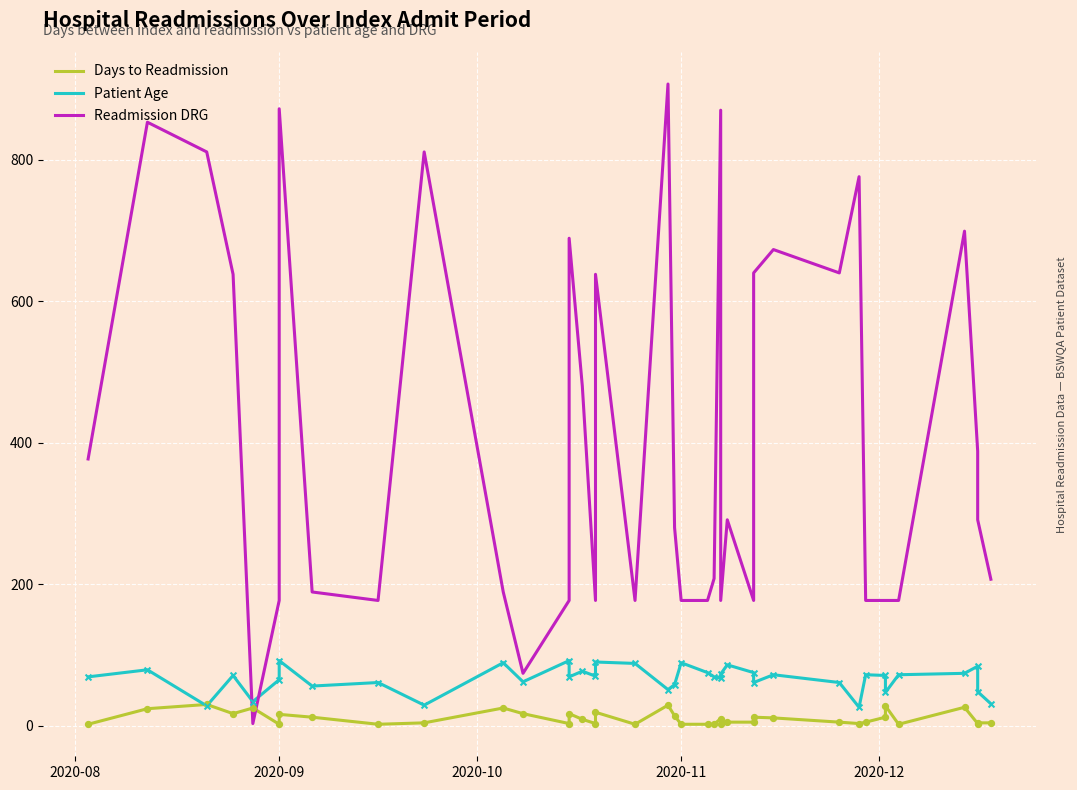

Which series has the widest spread of Y values?

Readmission DRG